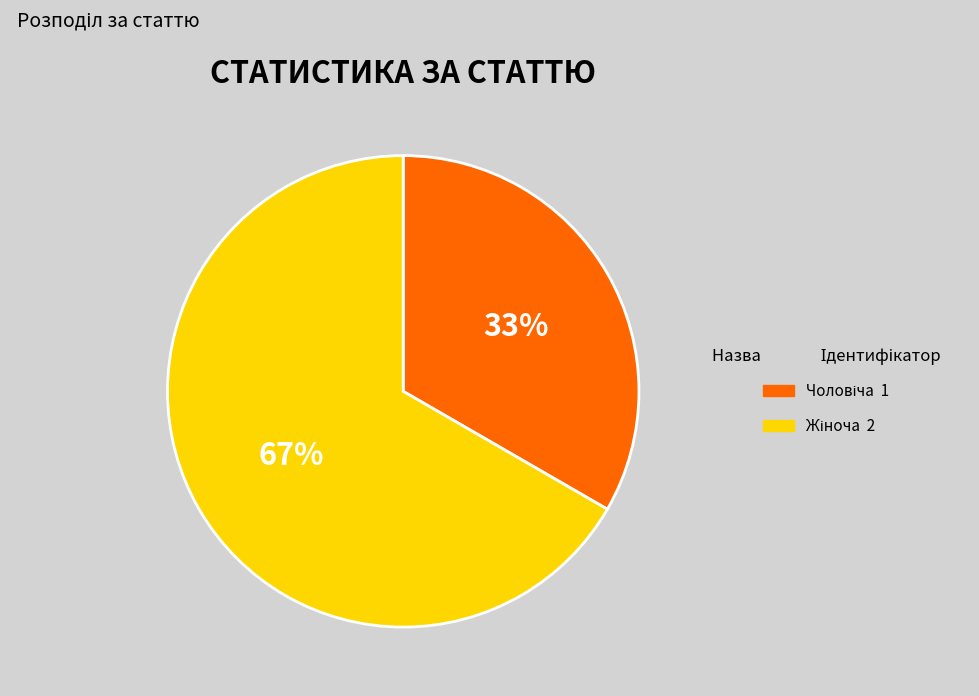

Is there a majority slice in this chart?

Yes